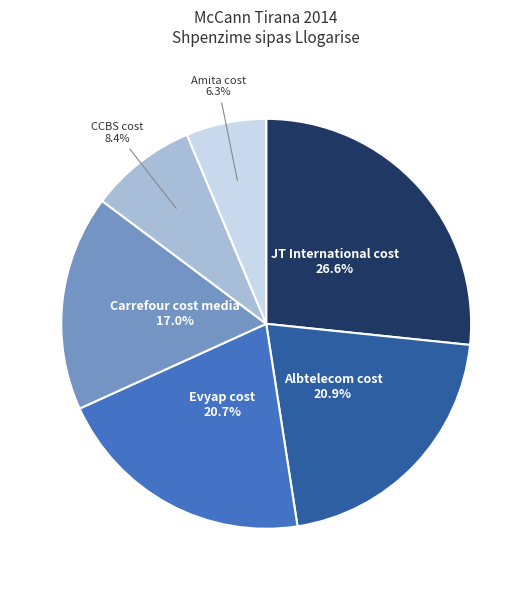

Is there any slice that represents more than half of the pie?

No